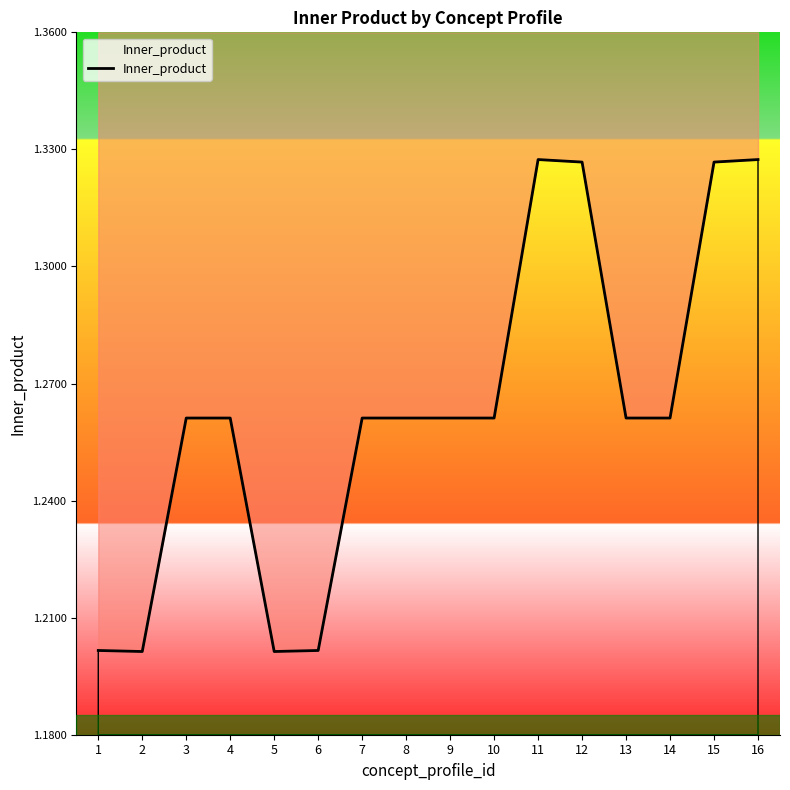

Rank the categories by value from highest to lowest.

11, 16, 12, 15, 3, 4, 7, 8, 9, 10, 13, 14, 1, 6, 2, 5